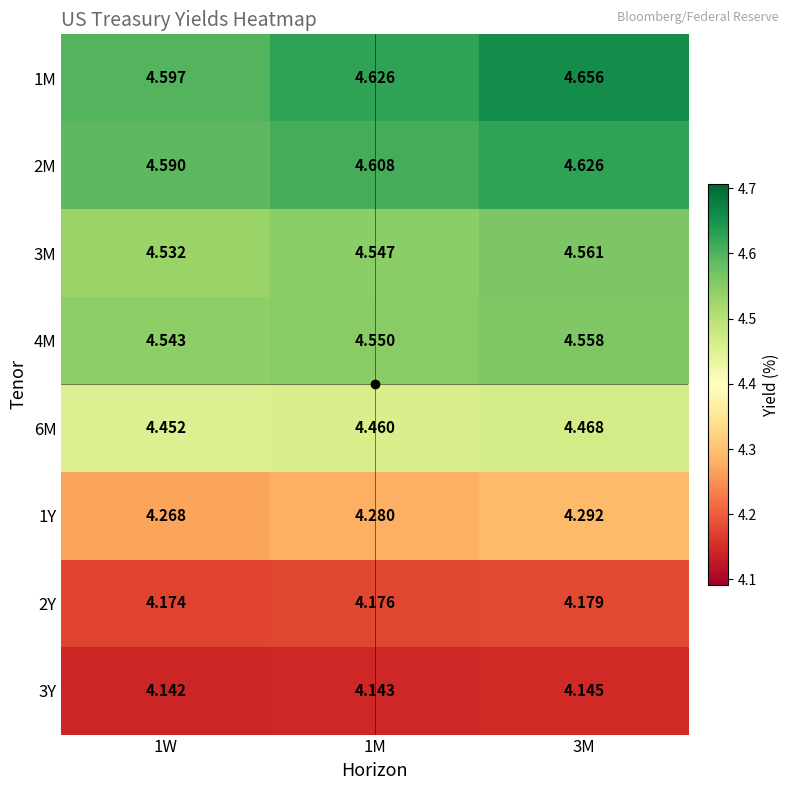

Is the value of 4M at 3M greater than the value of 1M at 1W?

No